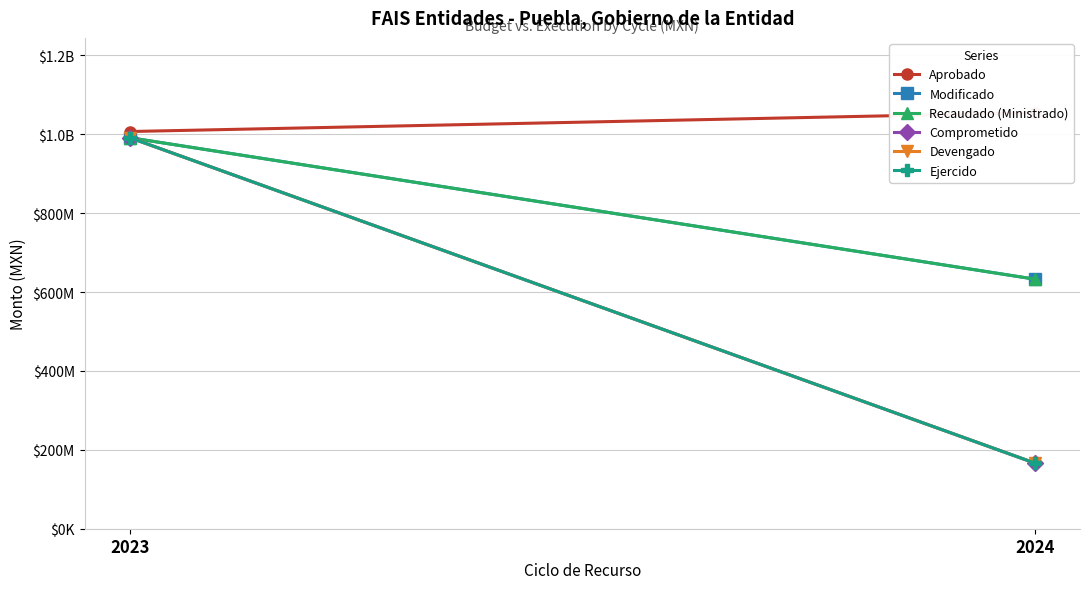

At how many categories does at least one series exceed 1039373376?

1